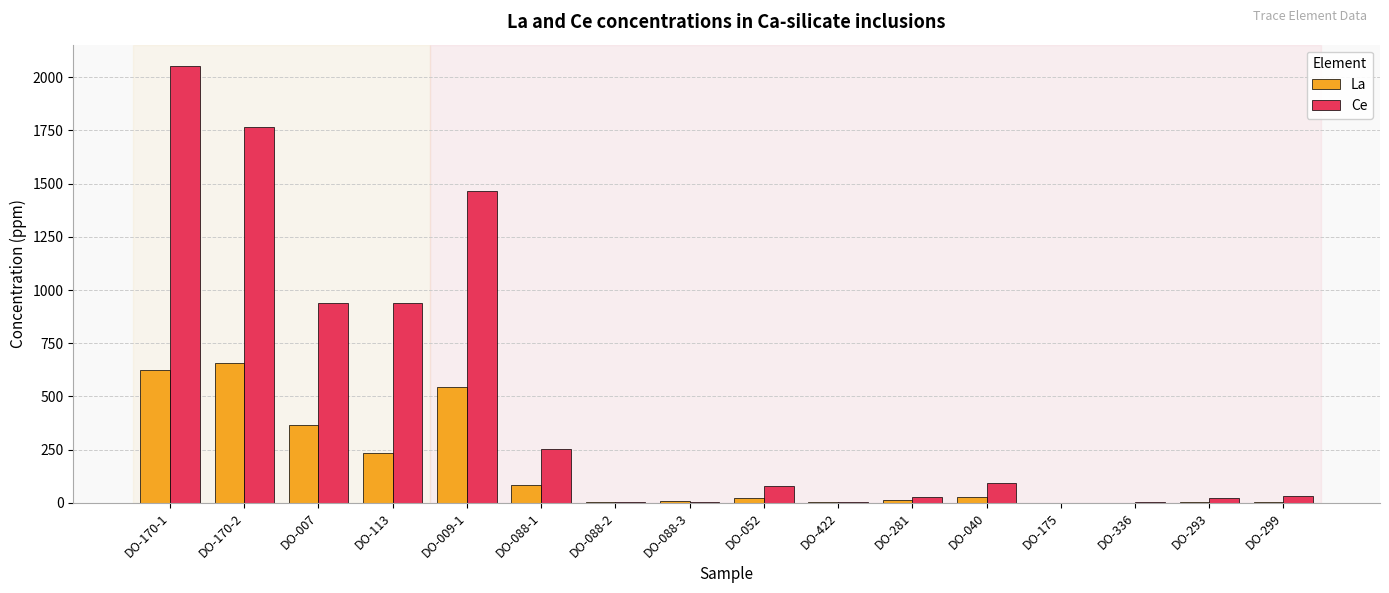

Between DO-170-2 and DO-175, which series saw the biggest shift?

Ce